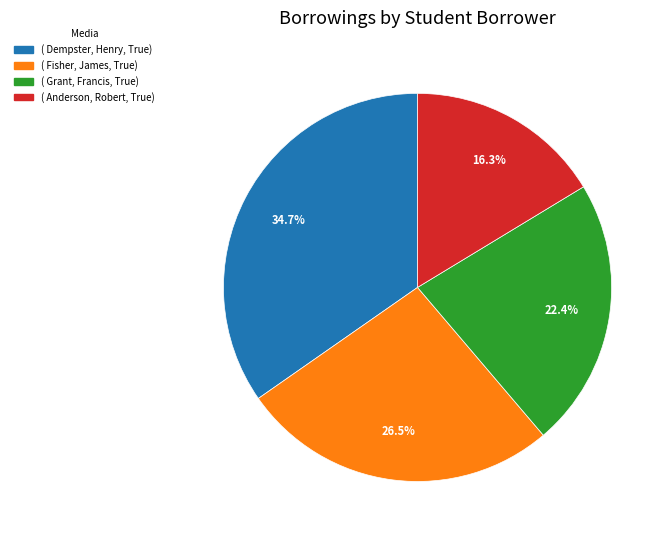

Is there any slice that represents more than half of the pie?

No